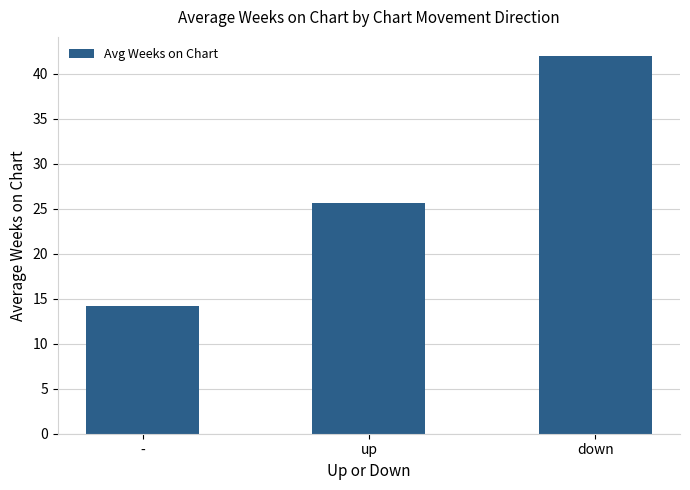

What is the average value?

27.3